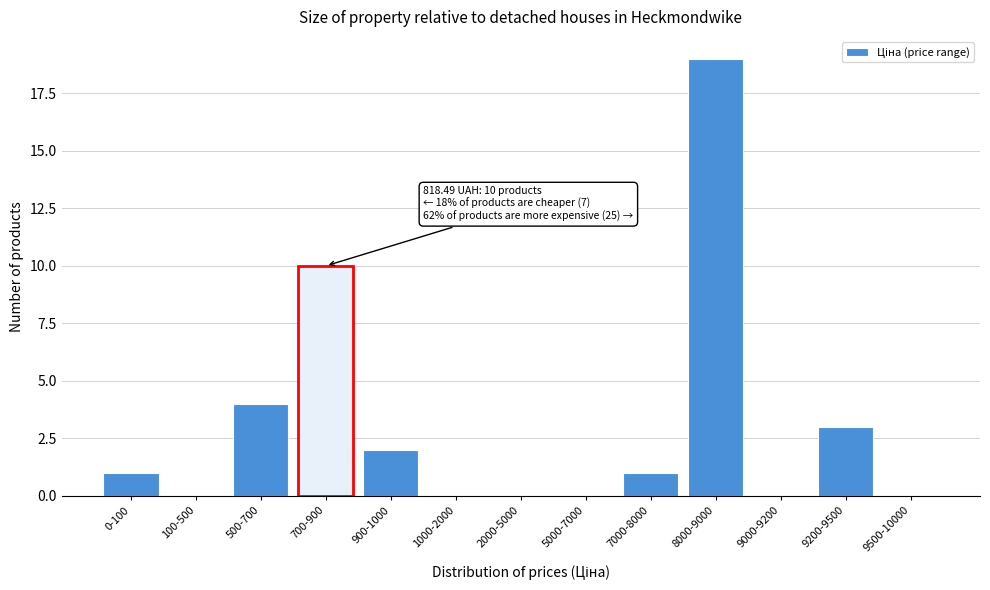

Reading left to right, list all the values displayed in this chart.

0-100=1	100-500=0	500-700=4	700-900=10	900-1000=2	1000-2000=0	2000-5000=0	5000-7000=0	7000-8000=1	8000-9000=19	9000-9200=0	9200-9500=3	9500-10000=0